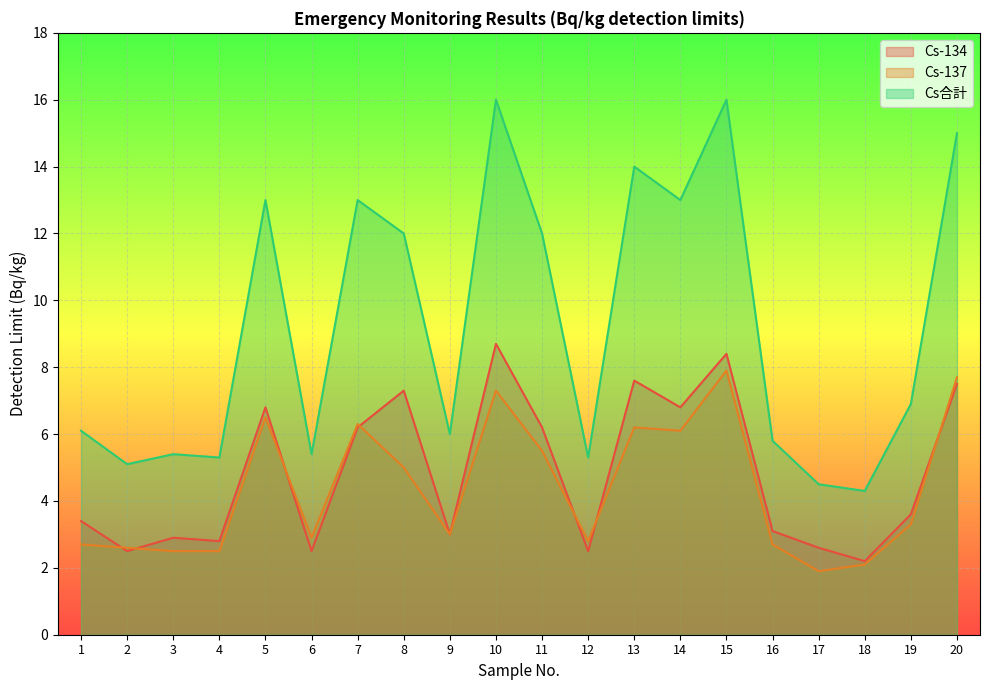

Reading right to left, what are all the values shown in this chart?

Cs-134: 20=7.5	19=3.6	18=2.2	17=2.6	16=3.1	15=8.4	14=6.8	13=7.6	12=2.5	11=6.2	10=8.7	9=3.0	8=7.3	7=6.2	6=2.5	5=6.8	4=2.8	3=2.9	2=2.5	1=3.4
Cs-137: 20=7.7	19=3.3	18=2.1	17=1.9	16=2.7	15=7.9	14=6.1	13=6.2	12=2.8	11=5.5	10=7.3	9=3.0	8=5.0	7=6.3	6=2.9	5=6.5	4=2.5	3=2.5	2=2.6	1=2.7
Cs合計: 20=15.0	19=6.9	18=4.3	17=4.5	16=5.8	15=16.0	14=13.0	13=14.0	12=5.3	11=12.0	10=16.0	9=6.0	8=12.0	7=13.0	6=5.4	5=13.0	4=5.3	3=5.4	2=5.1	1=6.1